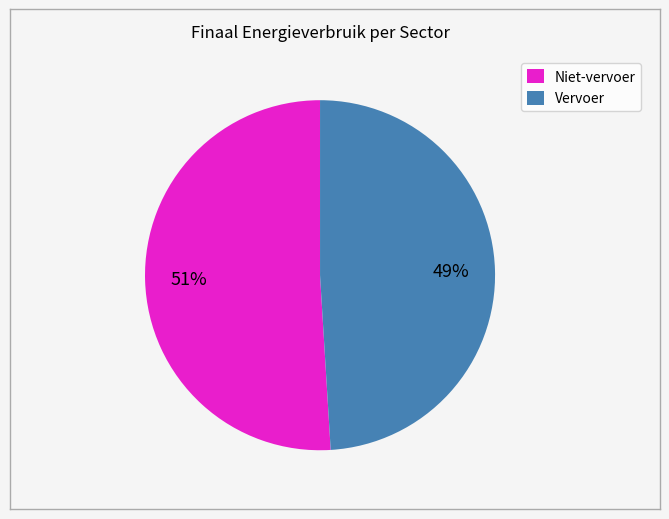

To the nearest percent, what portion does Vervoer represent?

49%